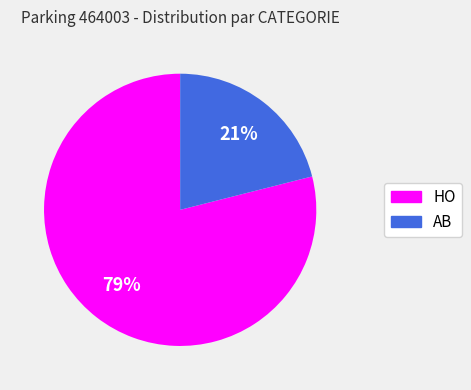

Rank the categories by value from lowest to highest.

AB, HO